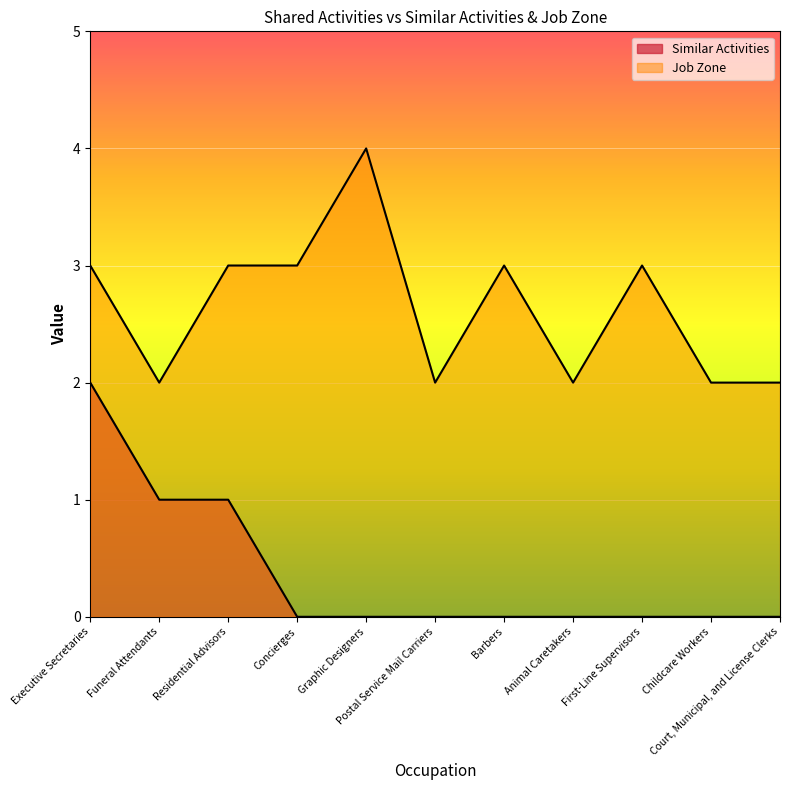

What is the difference between the second highest and minimum values in the Job Zone series?

1